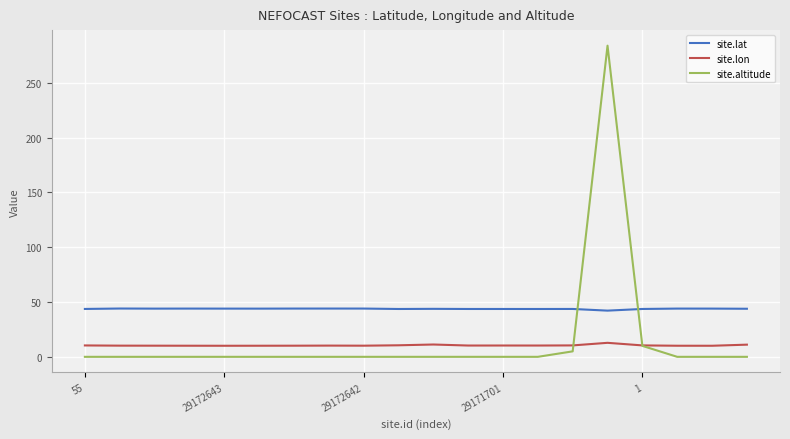

Which series has the largest total across all categories?

site.lat